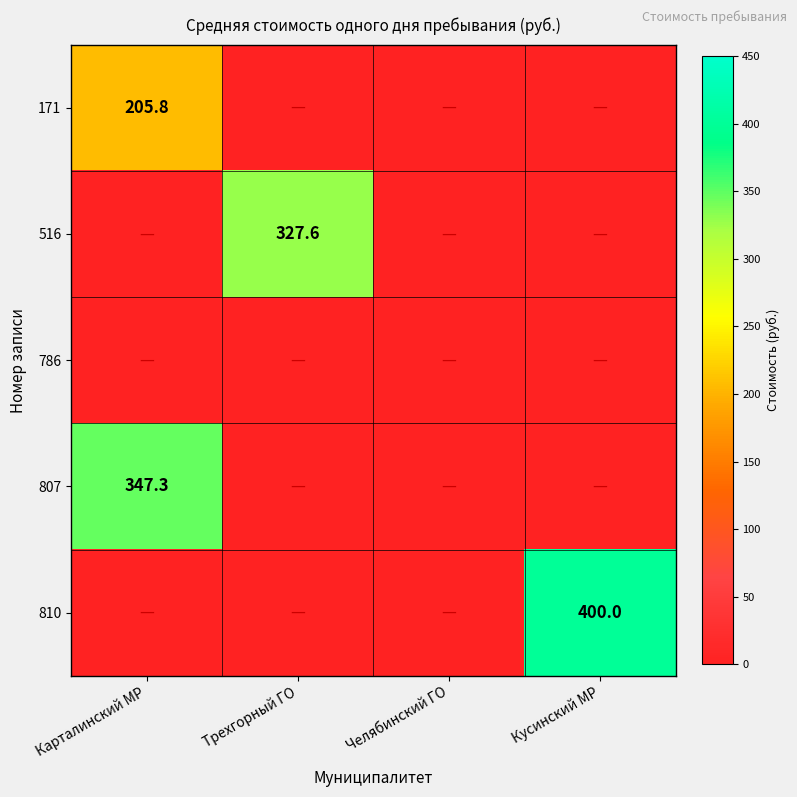

Is the value of 171 at Карталинский МР greater than the value of 807 at Карталинский МР?

No